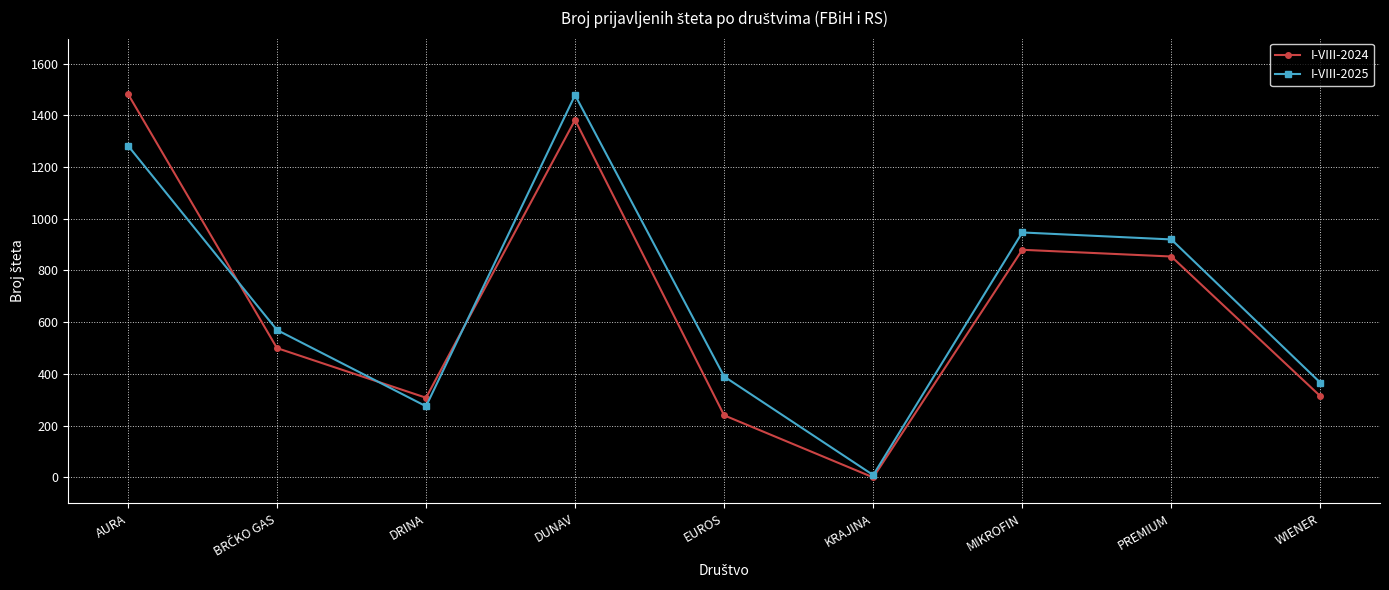

How many values in the I-VIII-2024 series are below 500?

4